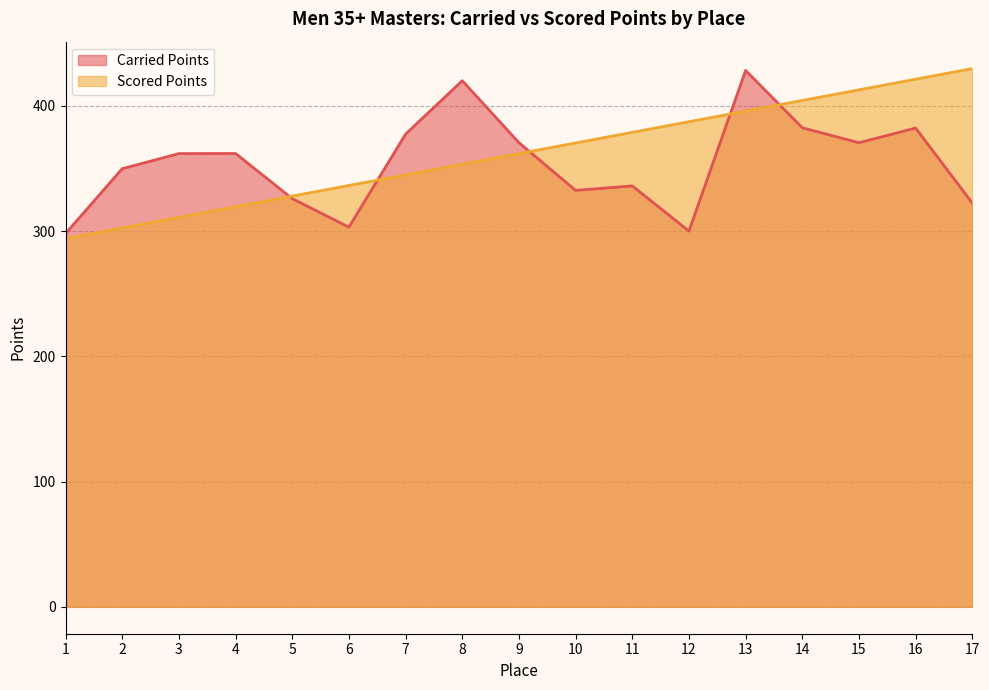

Is it true that Scored Points equals 141.9 at 5?

False